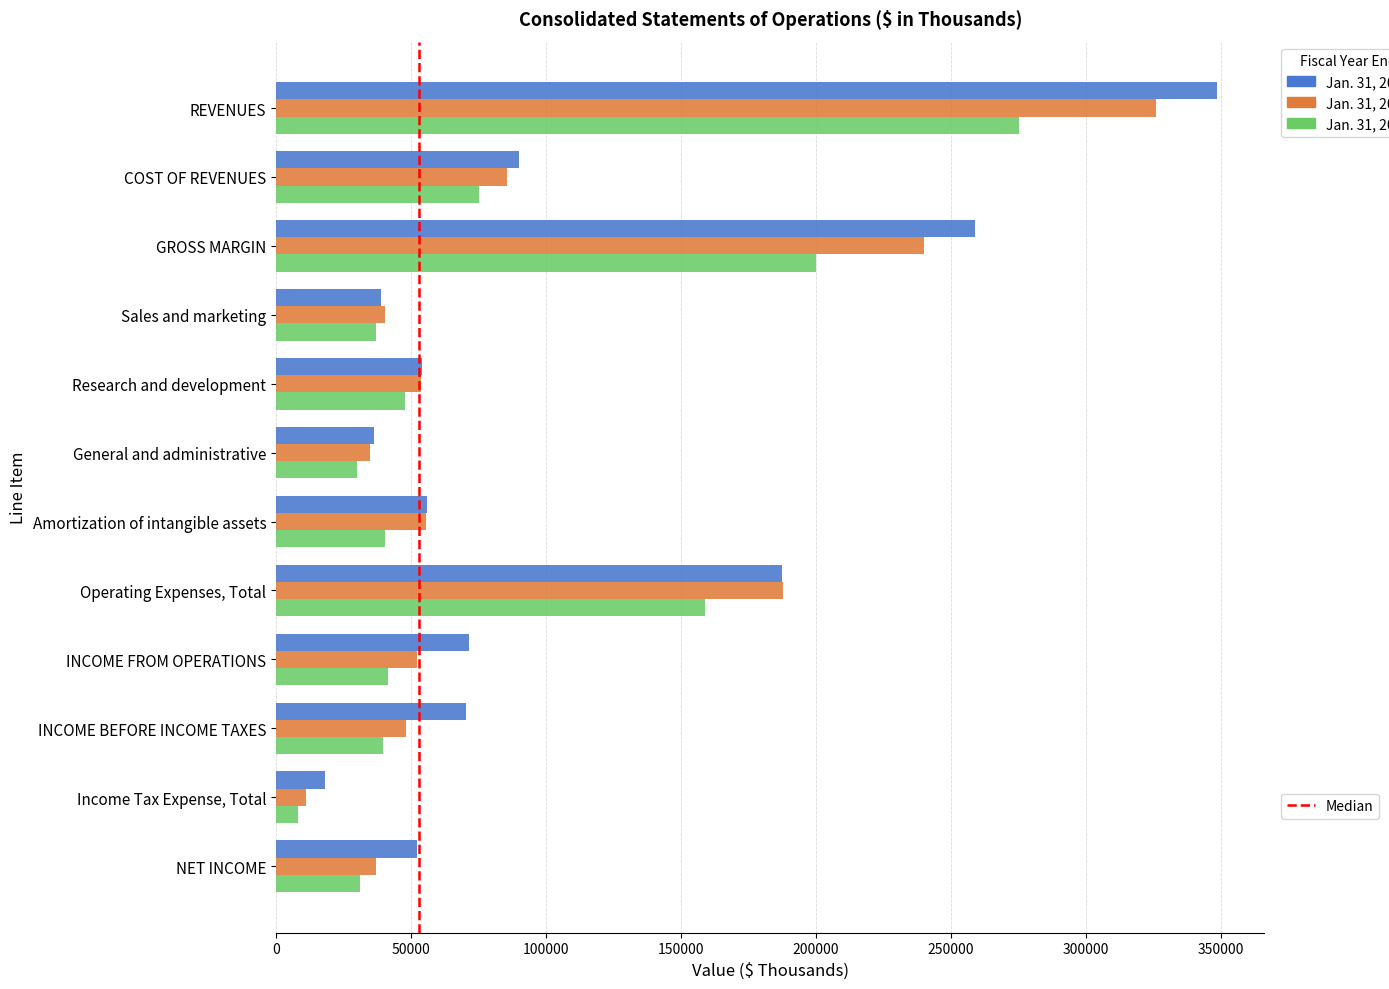

At which category does the chart reach its peak across all series?

REVENUES